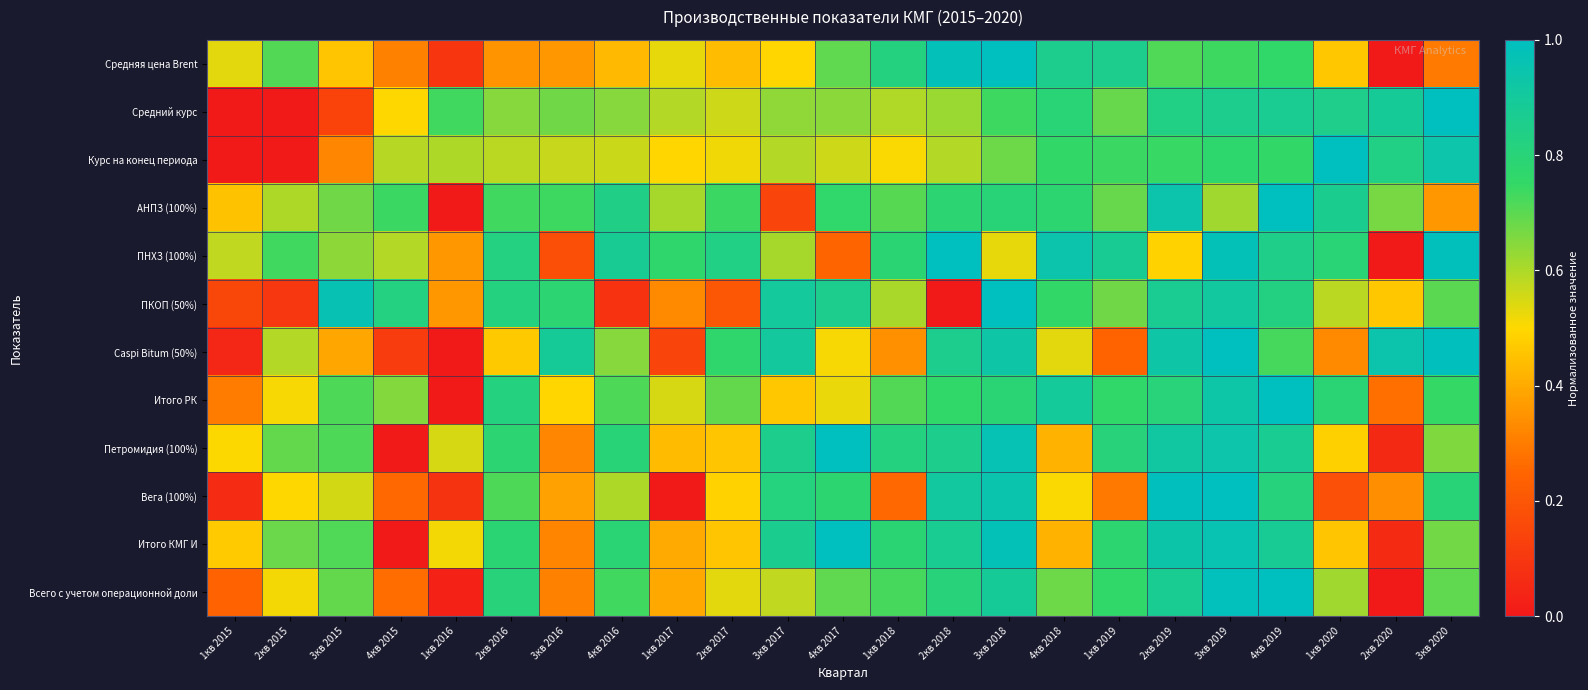

At 1кв 2016, list the series in order from largest to smallest.

Средний курс, Курс на конец периода, Петромидия (100%), Итого КМГ И, ПНХЗ (100%), ПКОП (50%), Средняя цена Brent, Вега (100%), Всего с учетом операционной доли, АНПЗ (100%), Caspi Bitum (50%), Итого РК